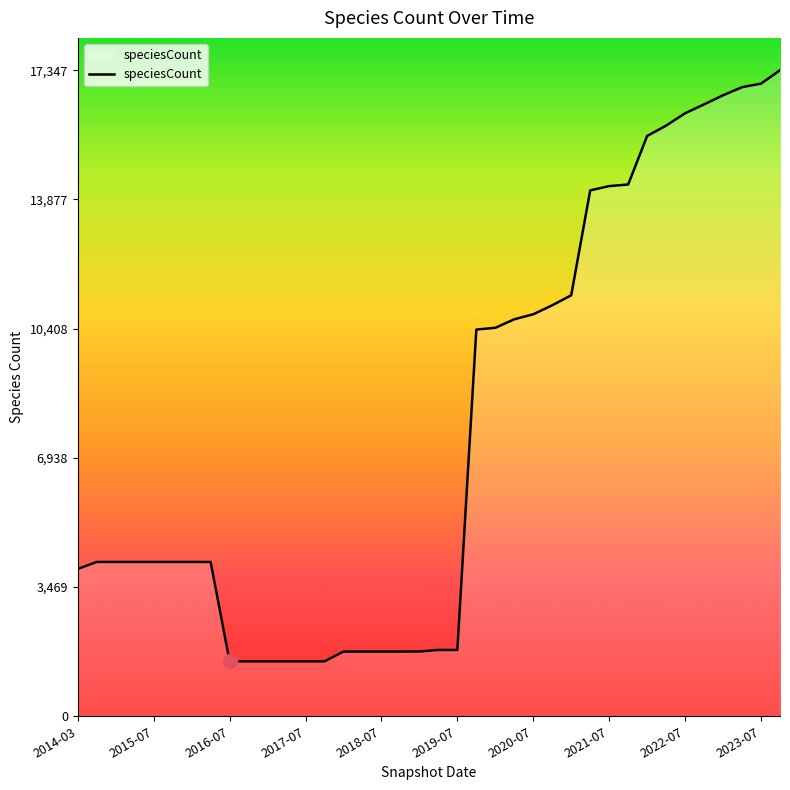

Does the chart have visible grid lines?

No